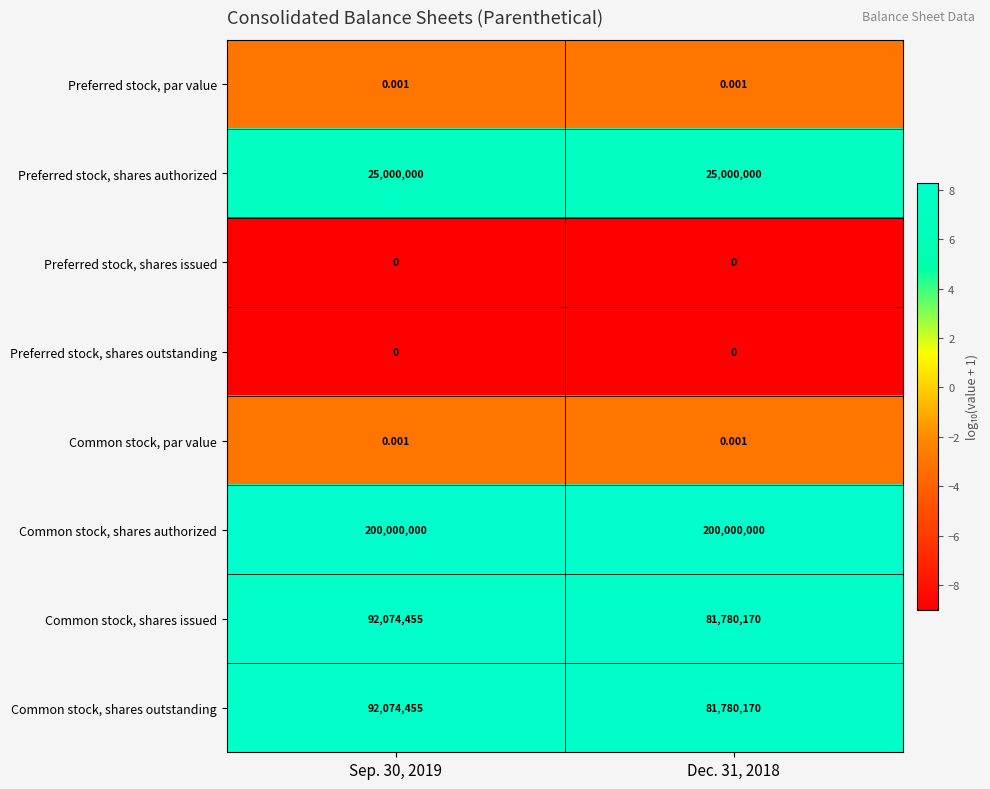

At which category is the sum across all series the highest?

Sep. 30, 2019